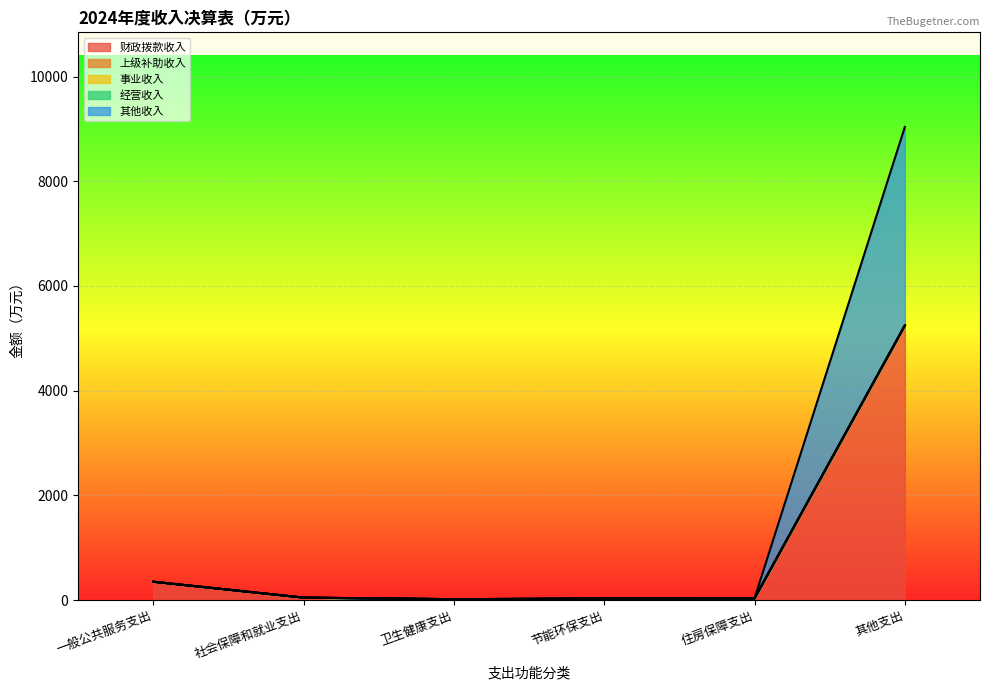

Is it true that 财政拨款收入 equals 51.7 at 节能环保支出?

False